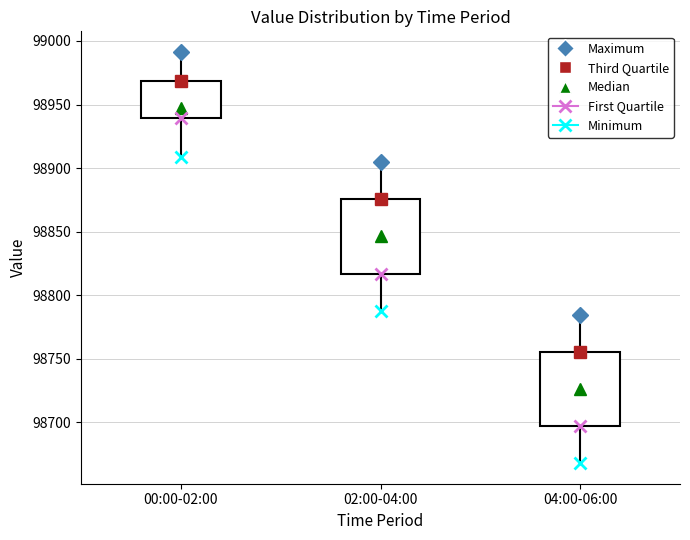

Reading left to right, transcribe this box plot: for each box, give where its median line is, the range the box spans, and where its two whiskers end, as read against the y-axis. The values are not printed on the chart, so give them approximately, as read against the axis.

00:00-02:00: median 98950, box 98940 to 98970, whiskers 98910 to 98990
02:00-04:00: median 98845, box 98815 to 98875, whiskers 98790 to 98905
04:00-06:00: median 98725, box 98695 to 98755, whiskers 98670 to 98785